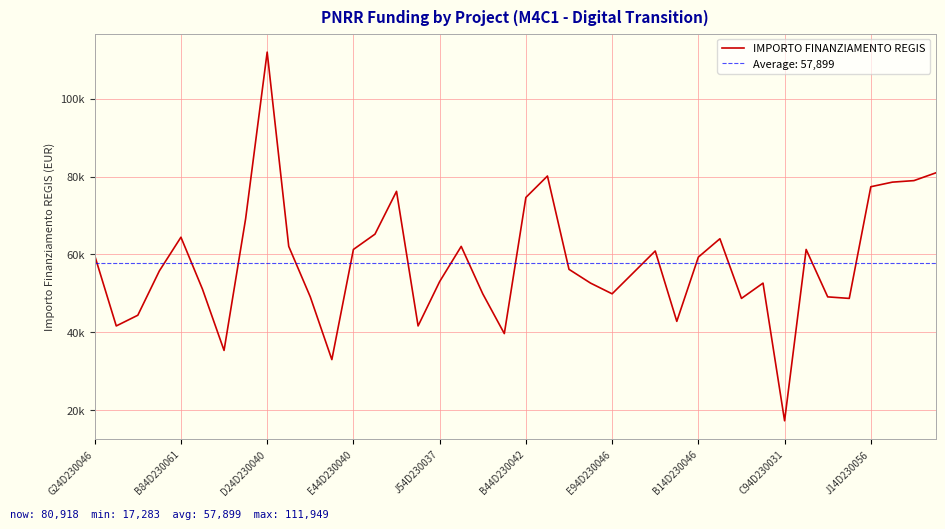

What is the approximate value at 33?

61277.4